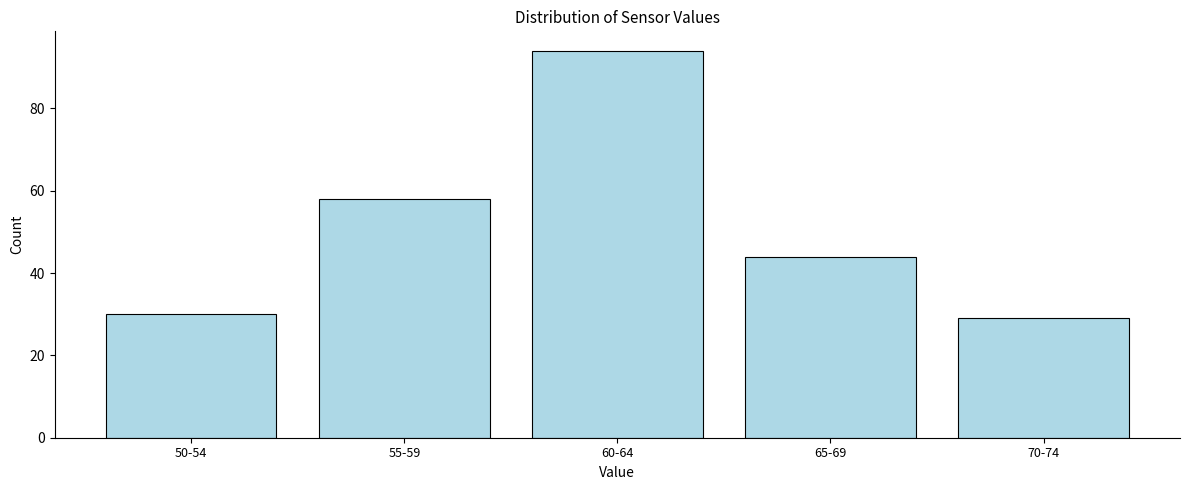

Reading left to right, list all the values displayed in this chart.

50-54=30	55-59=58	60-64=94	65-69=44	70-74=29